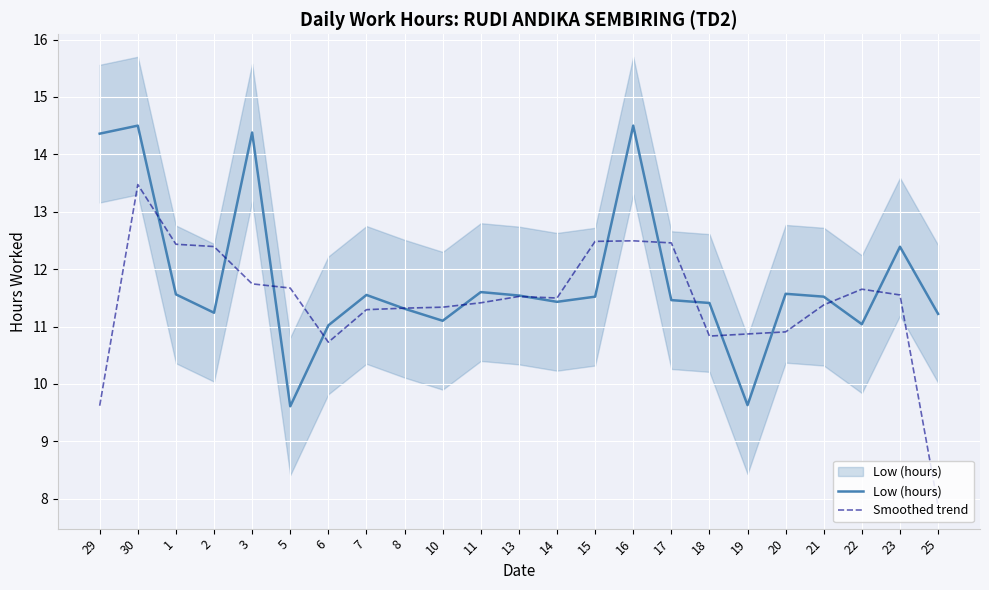

What is the difference between the maximum and minimum values in the Low (hours) series?

4.9